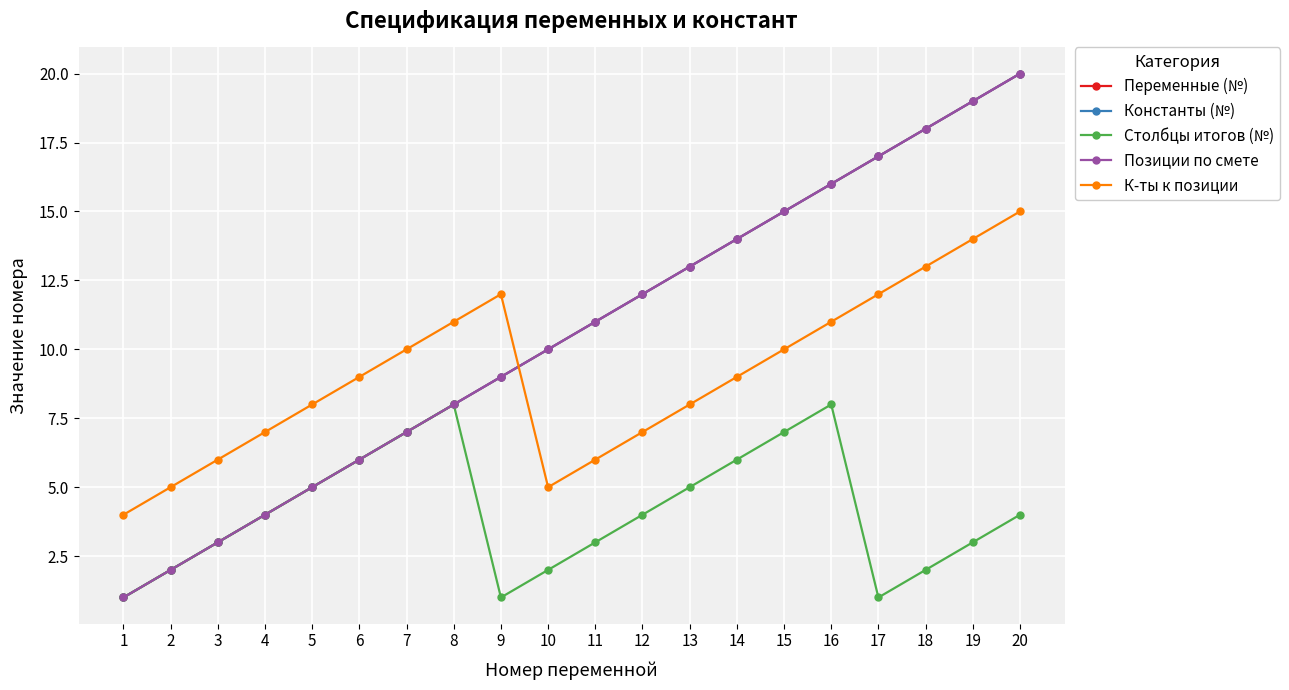

True or false: Переменные (№) and Столбцы итогов (№) cross at least once.

False